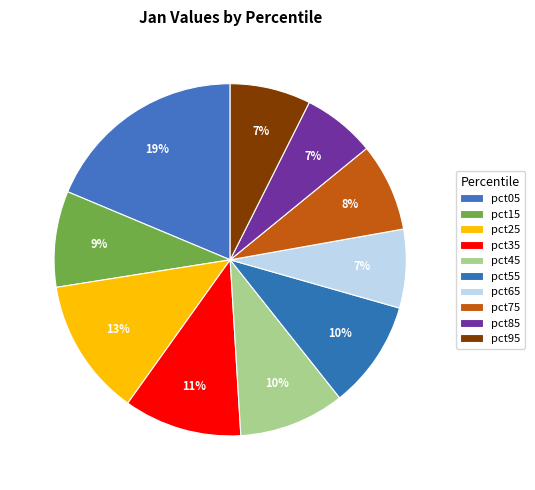

Which slice is the largest?

pct05